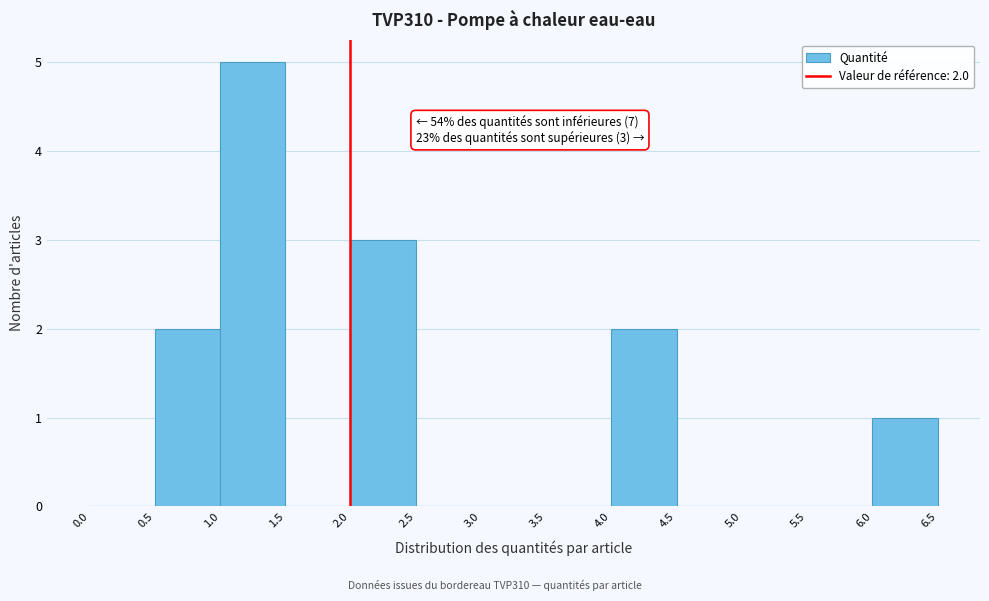

Over which range of the x-axis is the bar tallest?

1.0 to 1.5